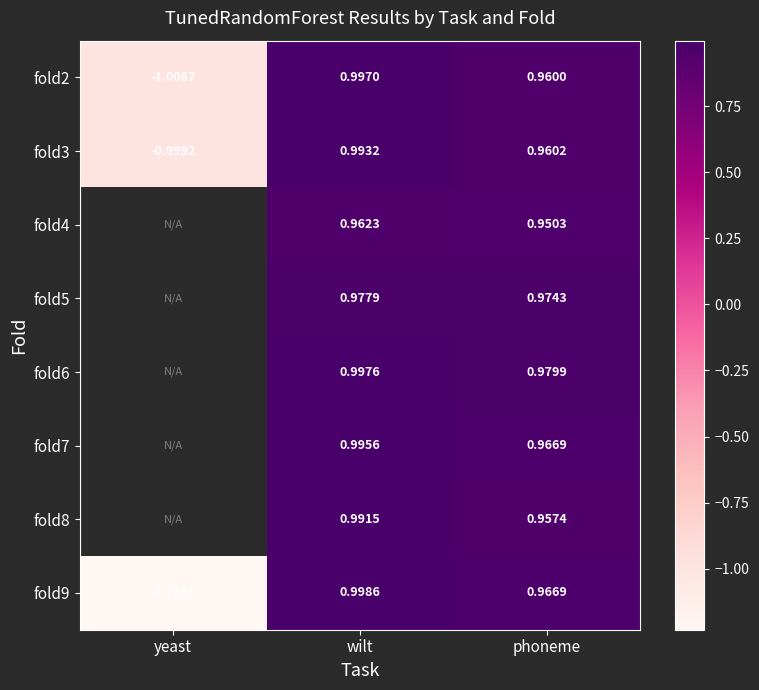

How many values in fold9 are above zero?

2